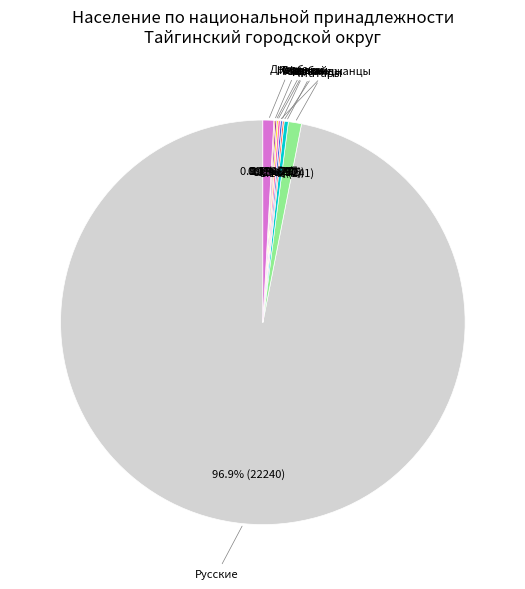

Does any single category account for the majority?

Yes